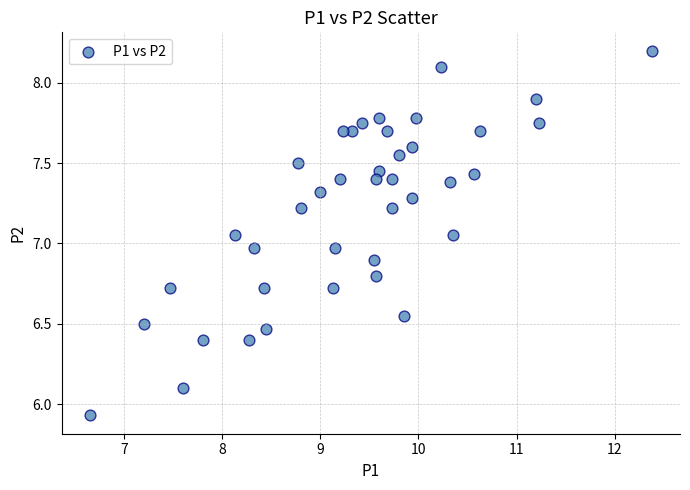

What is the range of X values (max minus min)?

5.7